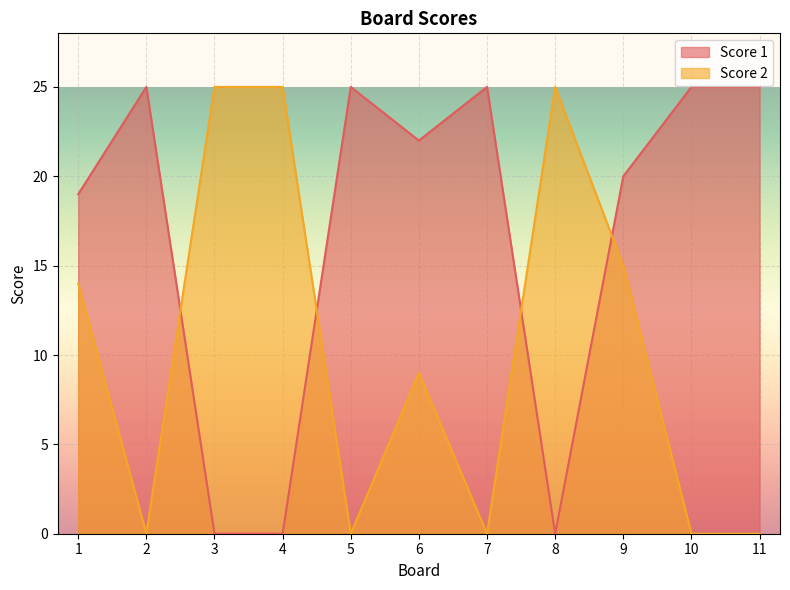

At which label is Score 1 closest to 12?

1